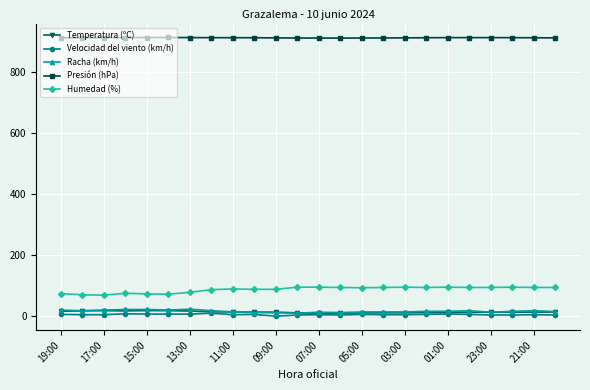

True or false: Velocidad del viento (km/h) and Presión (hPa) cross at least once.

False